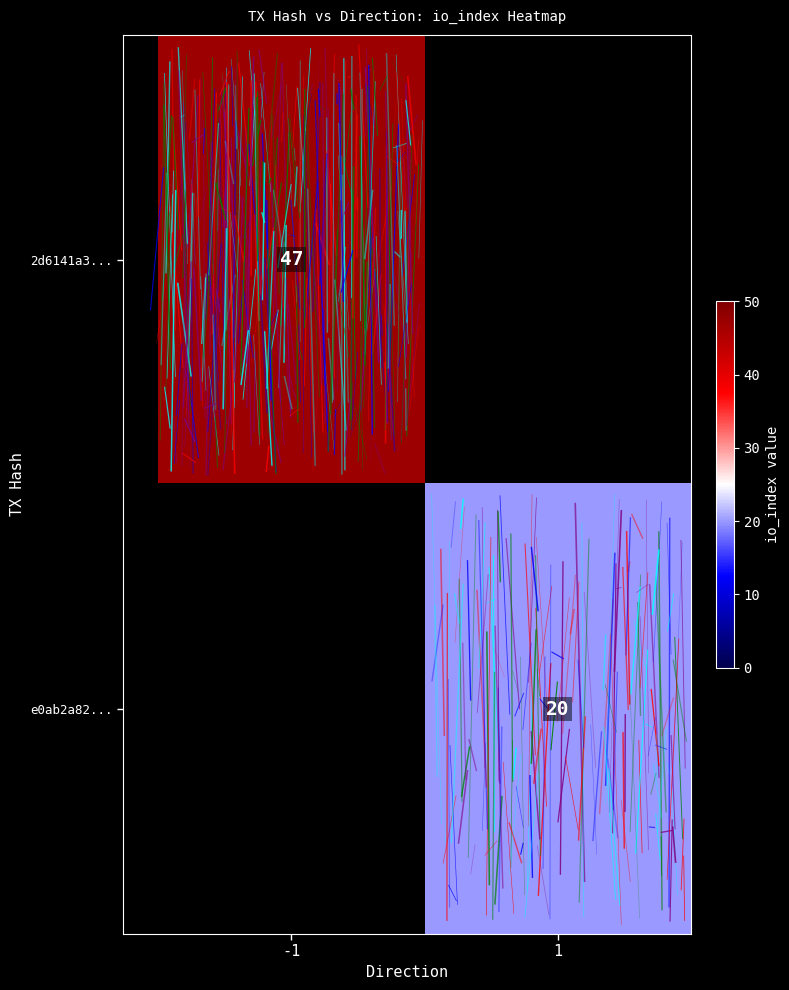

What is the smallest value displayed?

20.0